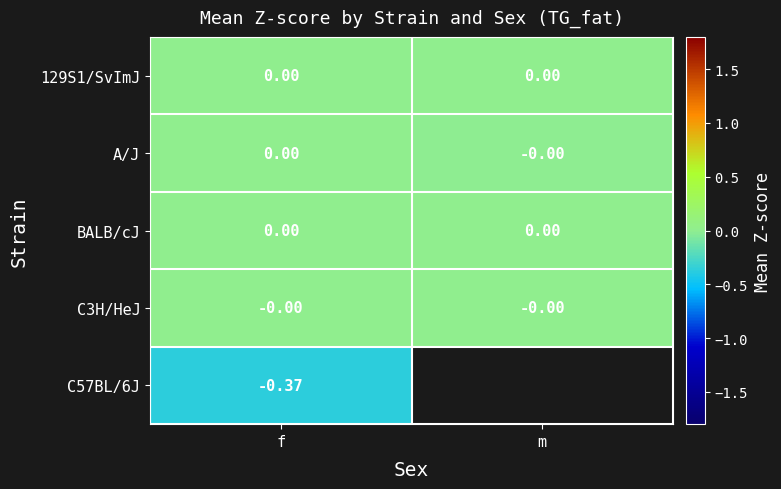

How many categories are shown in the chart?

2